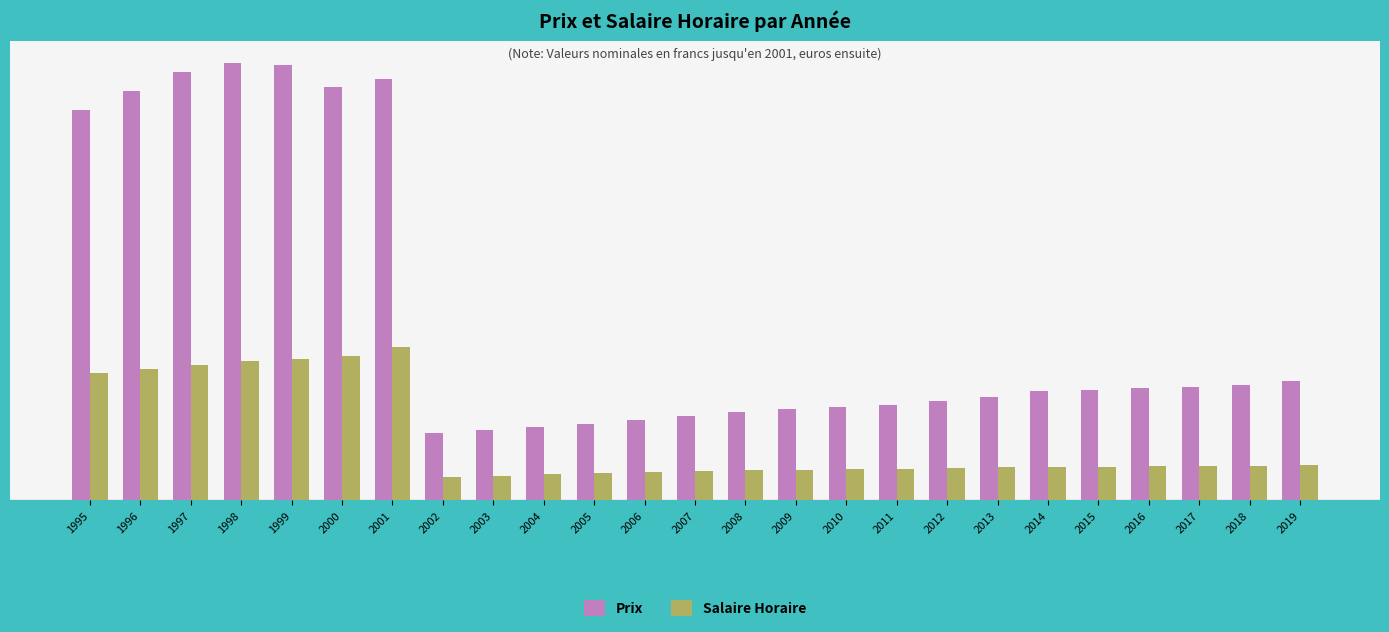

What is the value of the Salaire Horaire bar at the 22nd from the left?

15.5